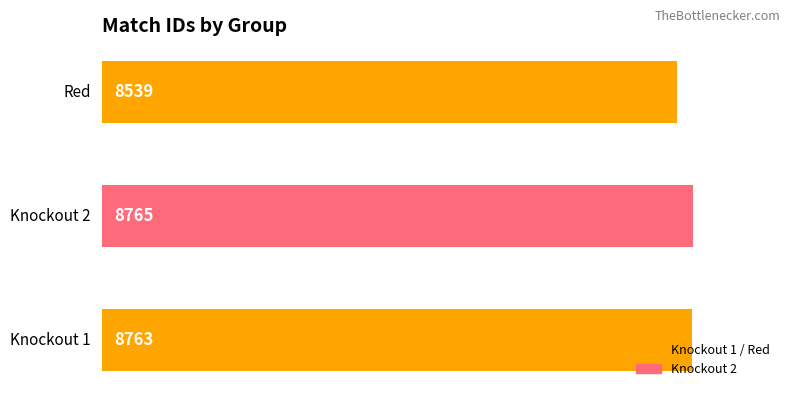

What is the difference between the values at Red and Knockout 2?

226